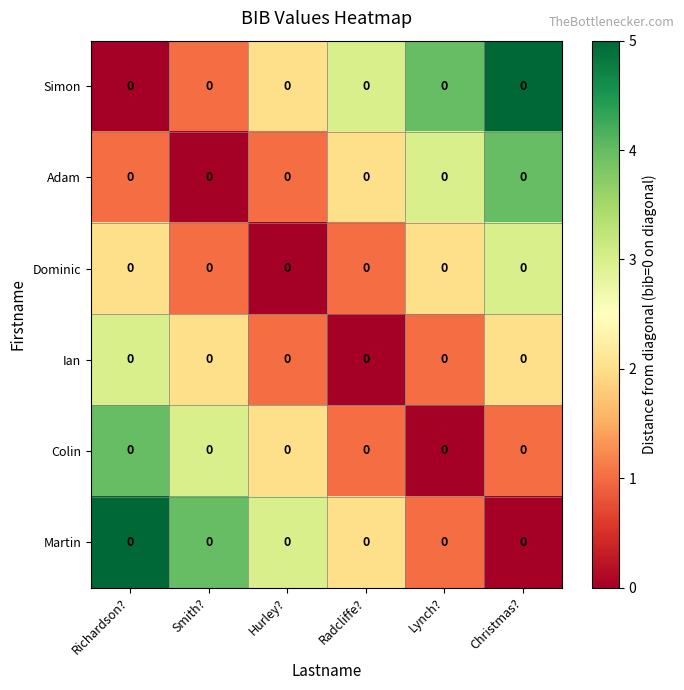

Rank the series at Smith? from highest to lowest value.

Martin, Colin, Ian, Simon, Dominic, Adam